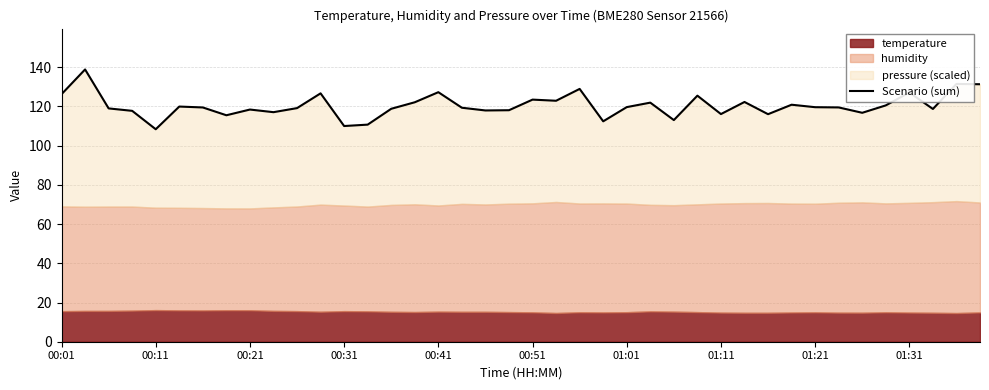

True or false: there are more than 1 points higher than both neighbors.

True